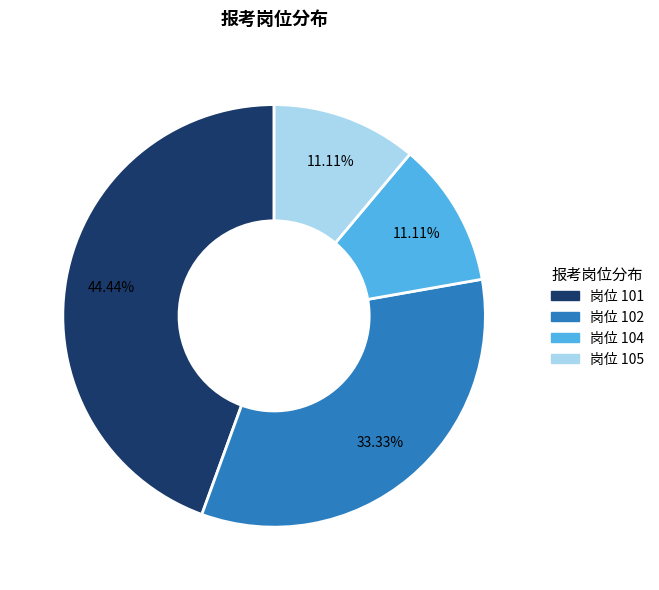

Does any single category account for the majority?

No